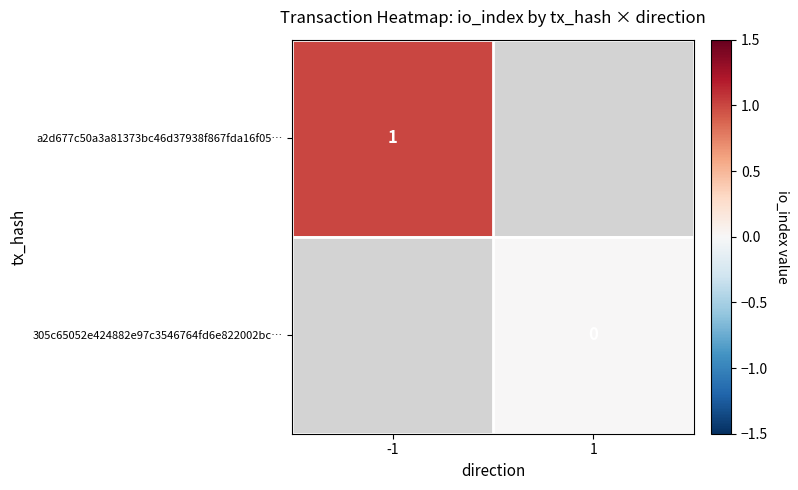

How many categories are shown in the chart?

2